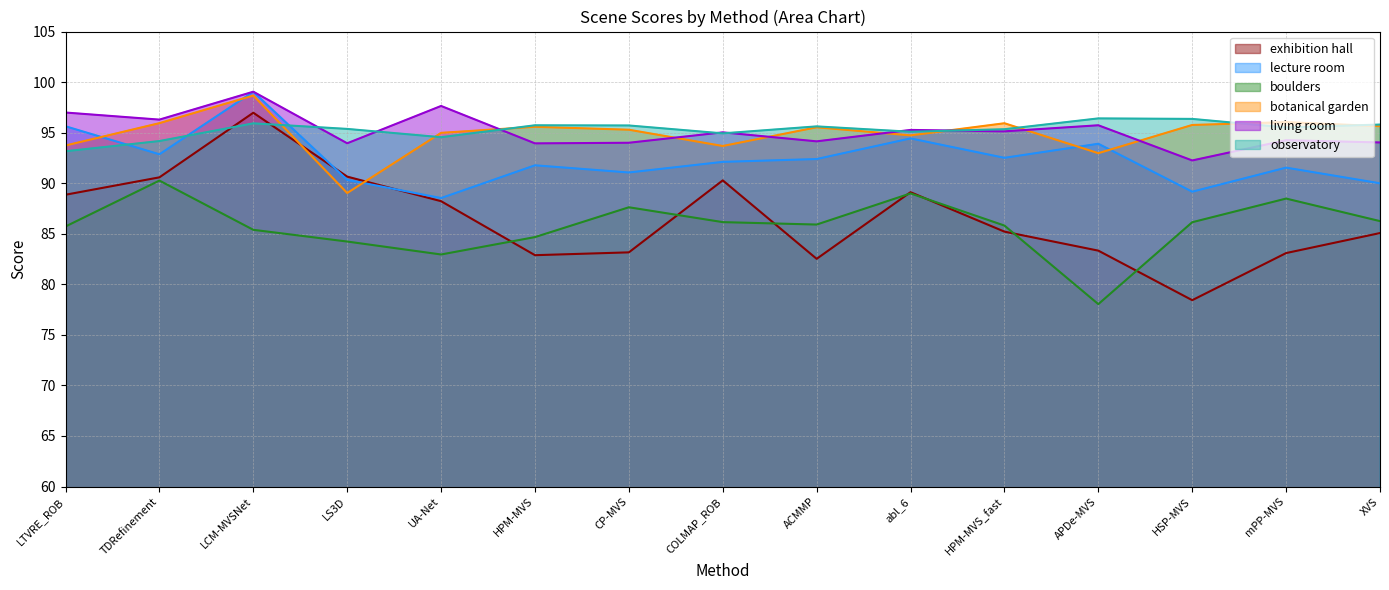

Which series has the largest total across all categories?

observatory